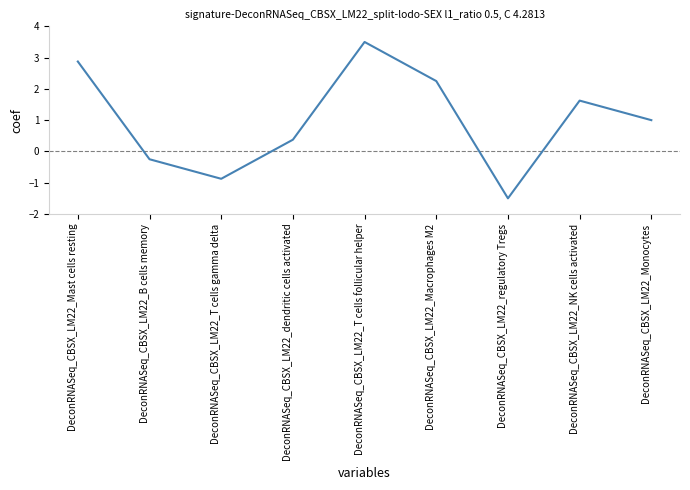

Approximately how many times larger is the value at DeconRNASeq_CBSX_LM22_Monocytes compared to DeconRNASeq_CBSX_LM22_Macrophages M2?

0.4